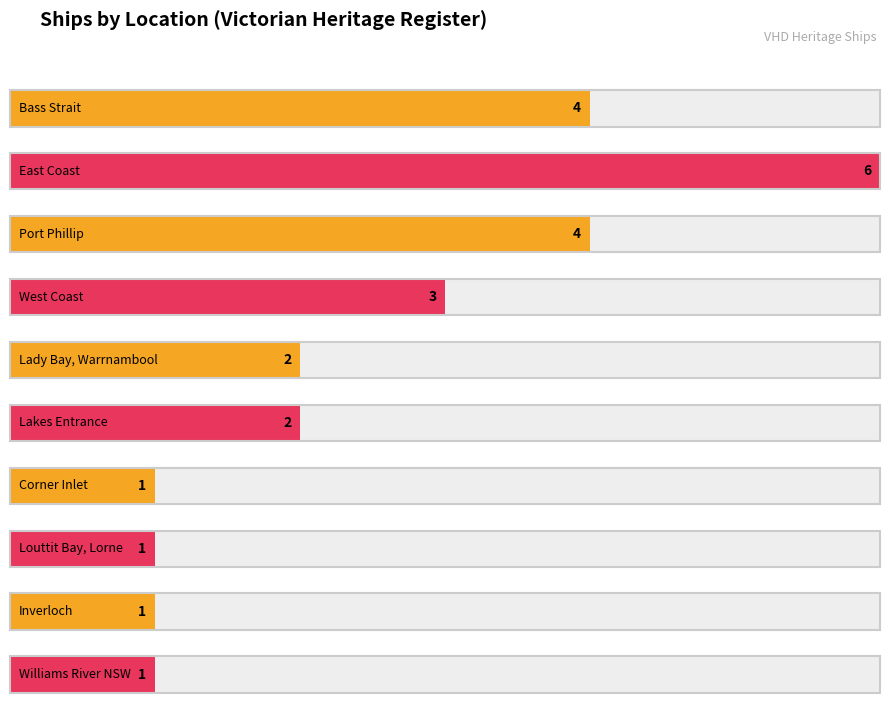

Count the number of data series in this chart.

1